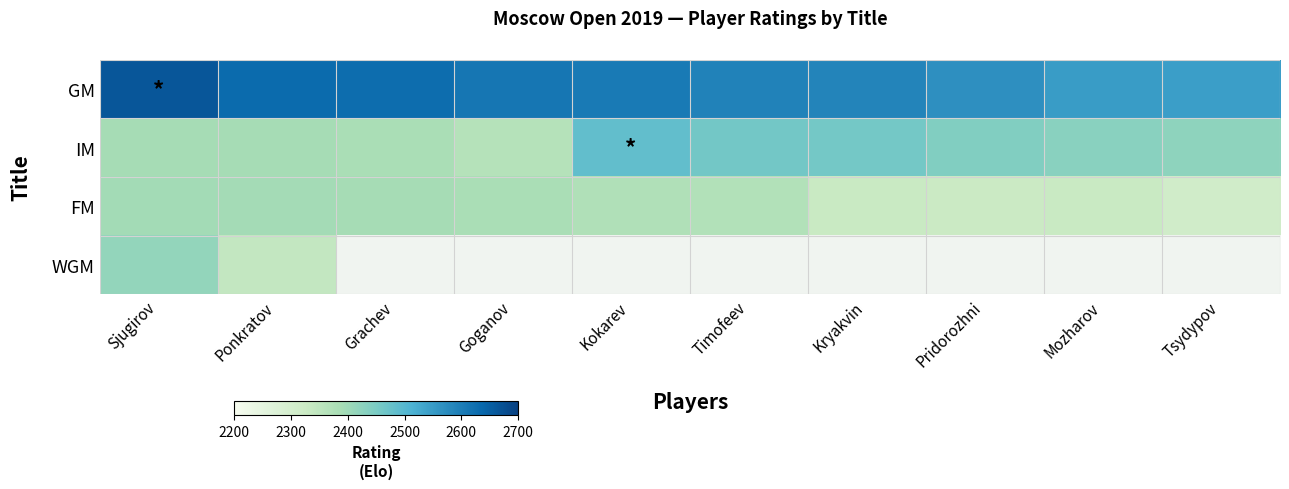

How many distinct data groups are displayed?

4